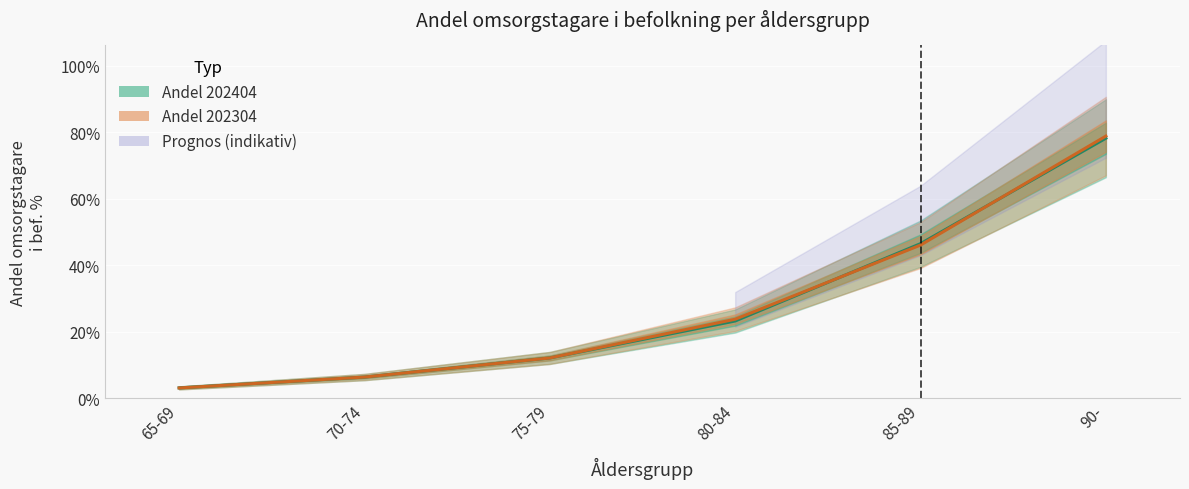

After their last crossing, which series has the higher values: Andel 202404 or Andel 202304?

Andel 202304